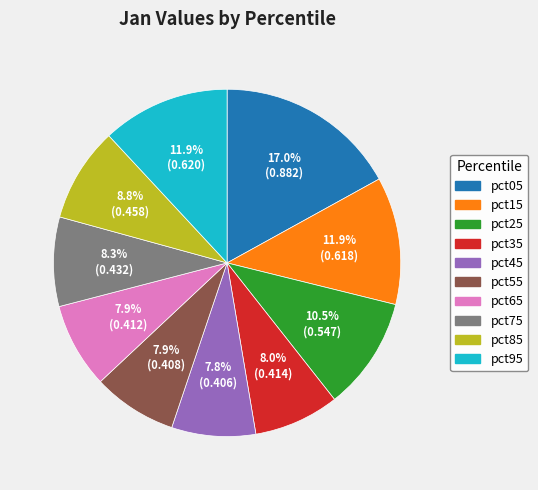

What portion of the pie excludes pct85?

91.2%